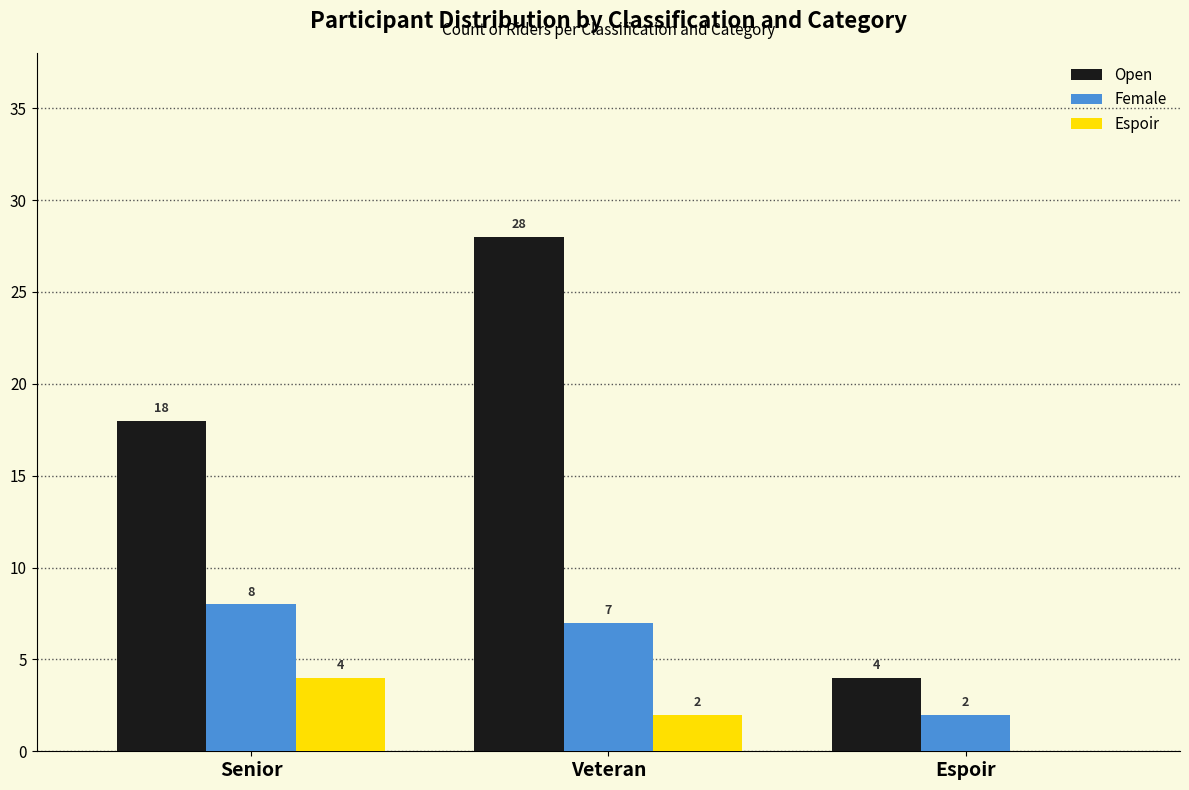

What is the approximate value of Open at Senior?

18